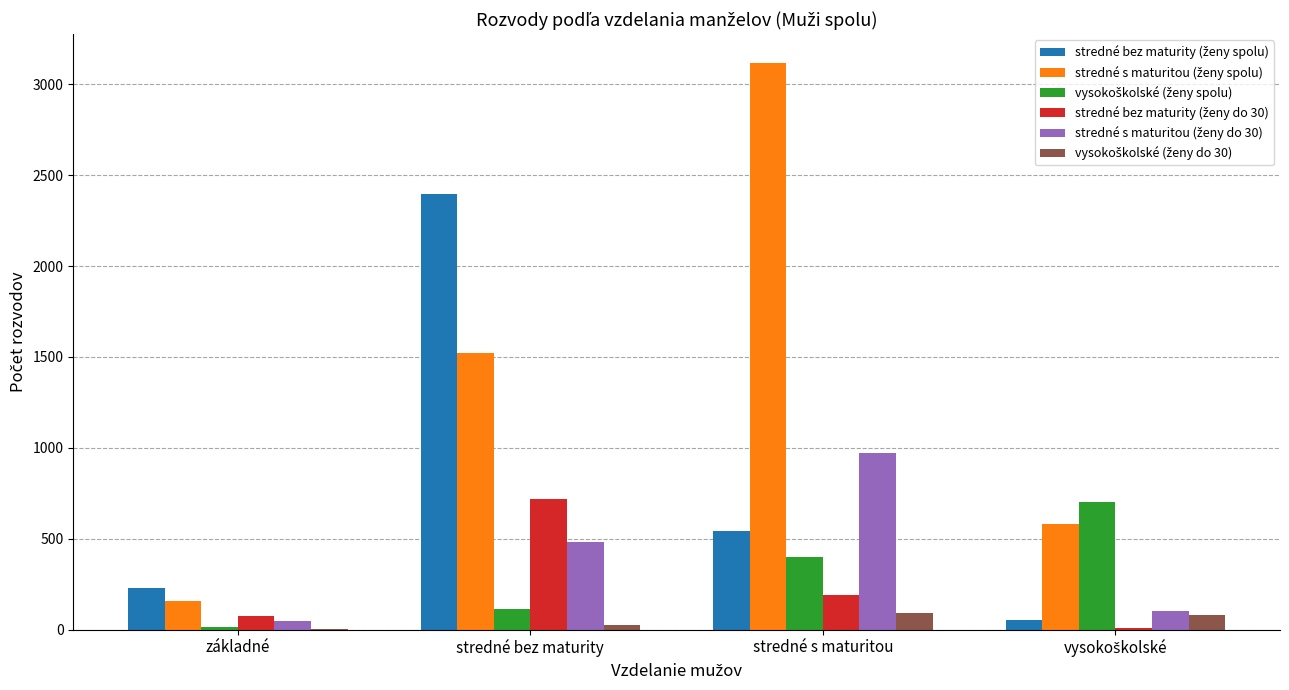

Are the bars grouped side by side (vs. stacked)?

Yes